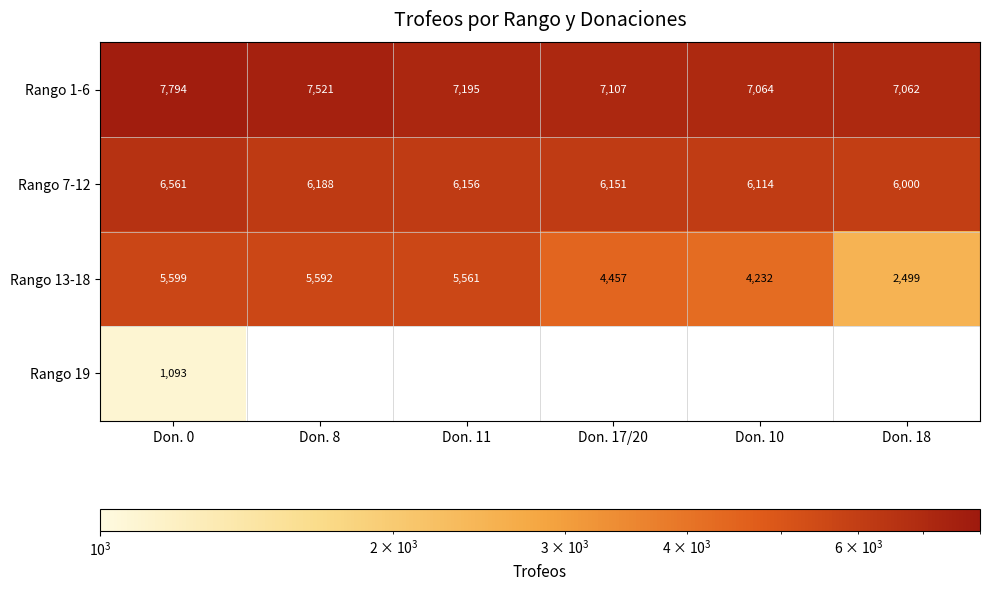

At which label does Rango 1-6 first exceed 7195?

Don. 0